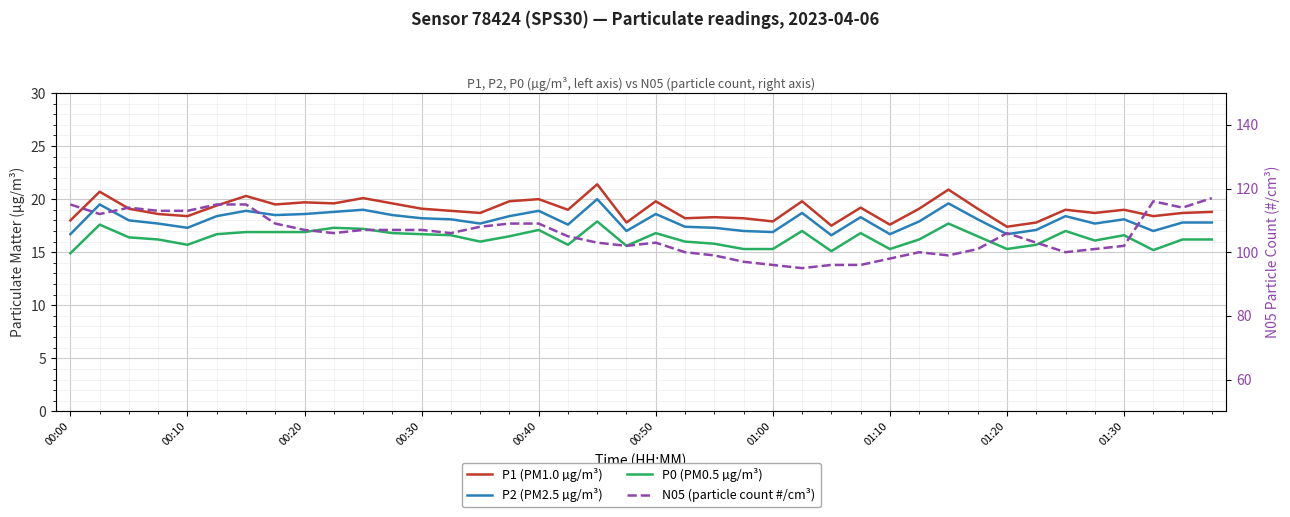

What is the difference between the highest and lowest values at 01:30?

85.4